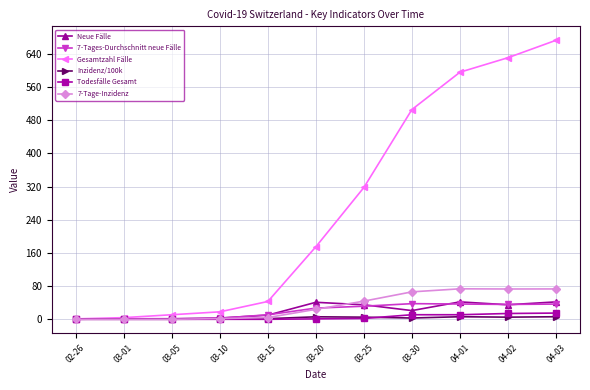

What is the label of the 3rd point from the left?

03-05